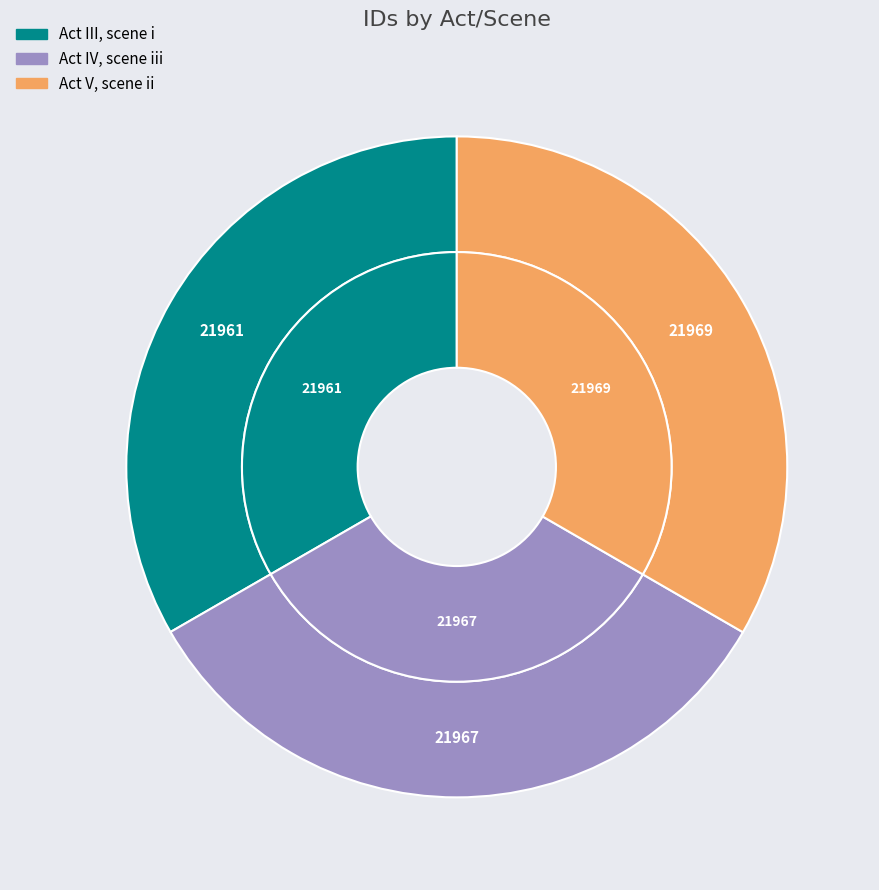

Does any single category account for the majority?

No